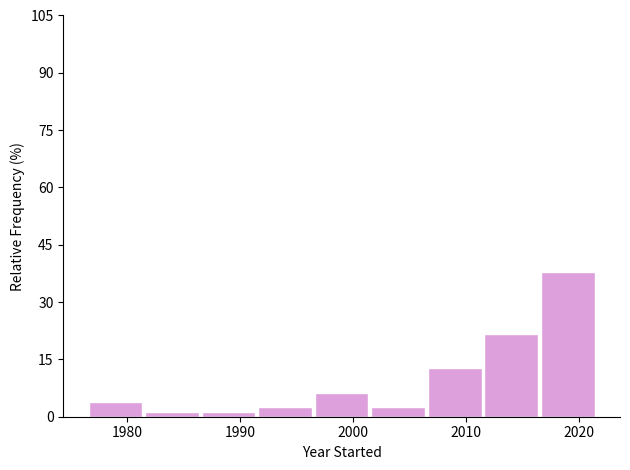

Over which range of the x-axis is the bar tallest?

2016.5 to 2021.5